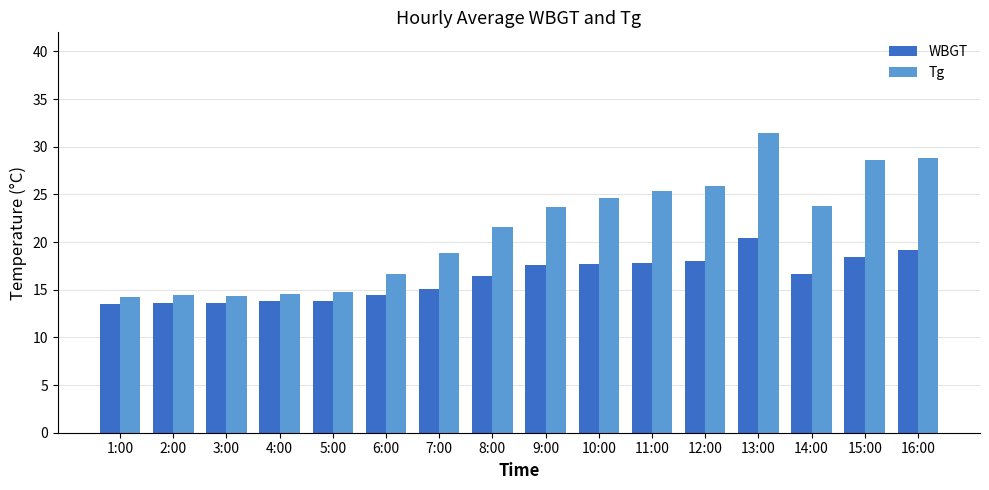

Where is Tg nearest to the value 22?

8:00